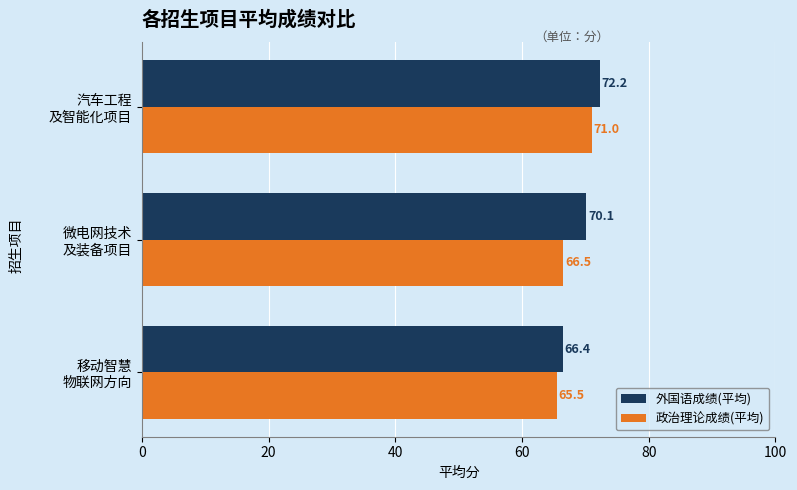

What is the minimum value for 外国语成绩(平均)?

66.4